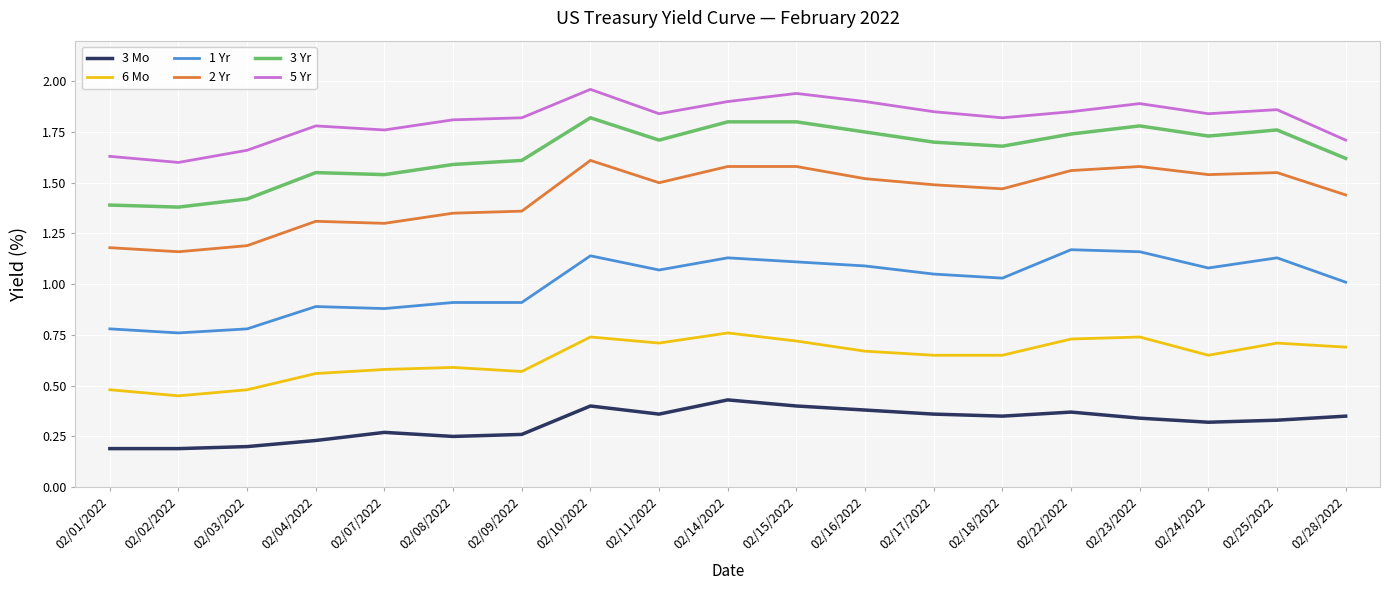

What position from the right is 02/15/2022?

9